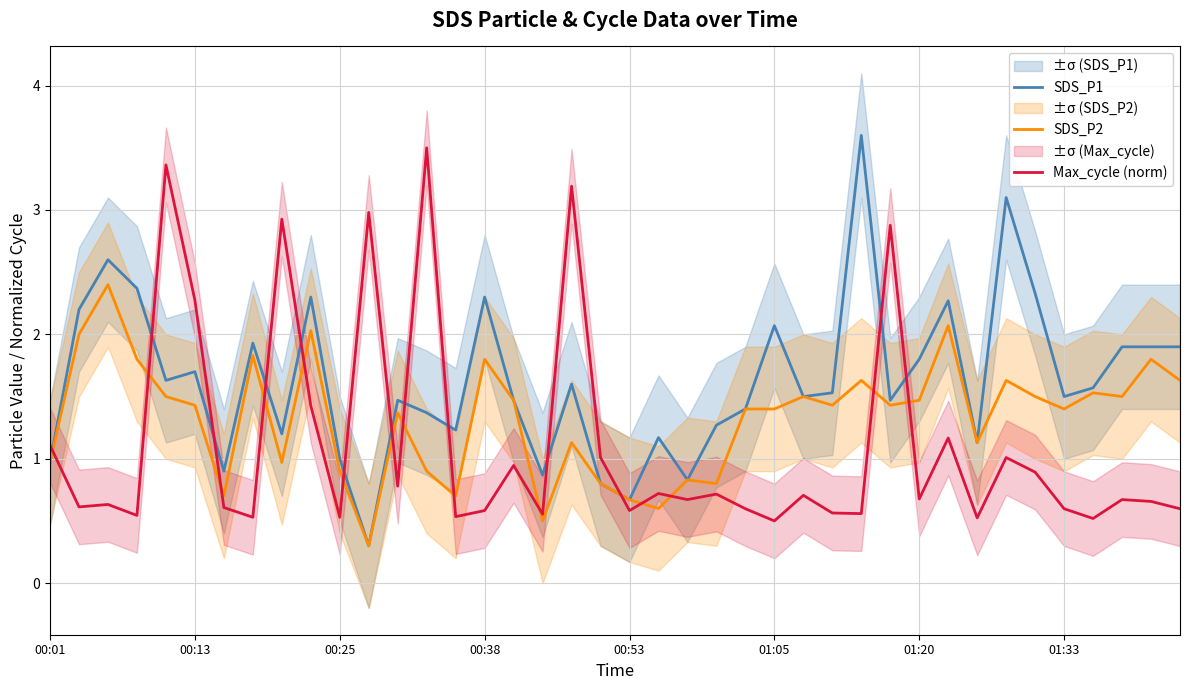

At which category does the chart reach its peak across all series?

28